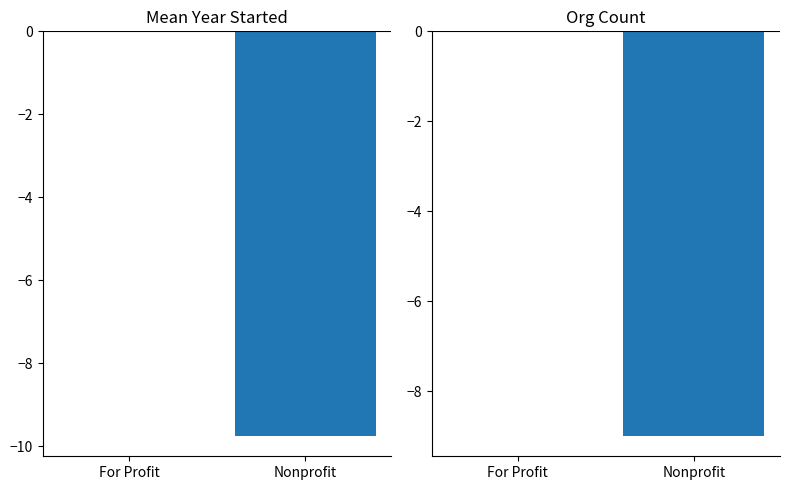

Count the number of categories in the chart.

2